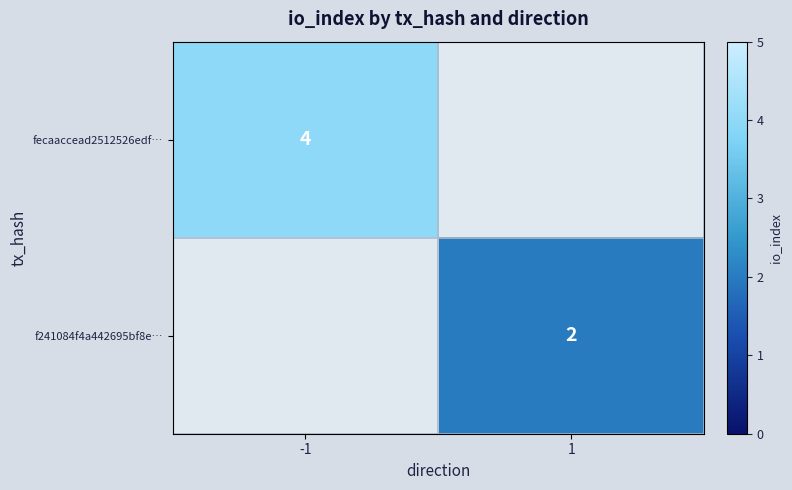

The value of fecaaccead2512526edf… at -1 is 4. True or false?

True